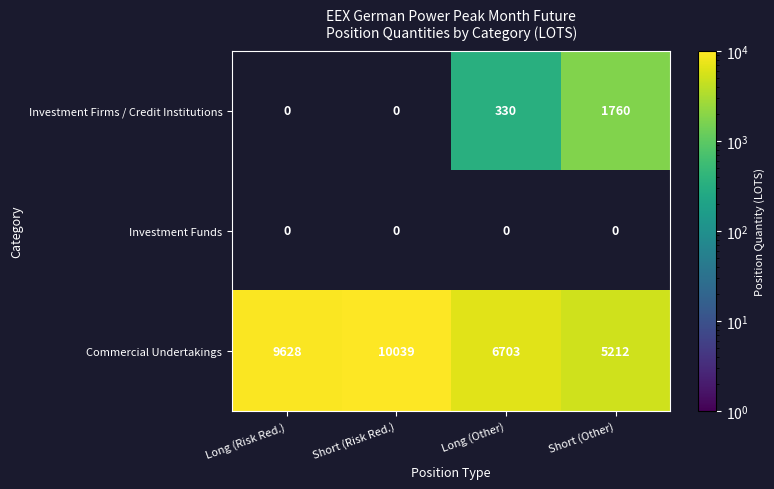

Which label corresponds to the largest value in the chart?

Short (Risk Red.)